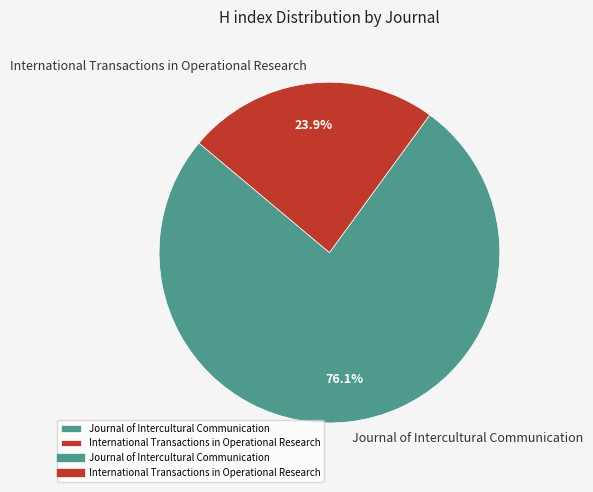

Is there a majority slice in this chart?

Yes